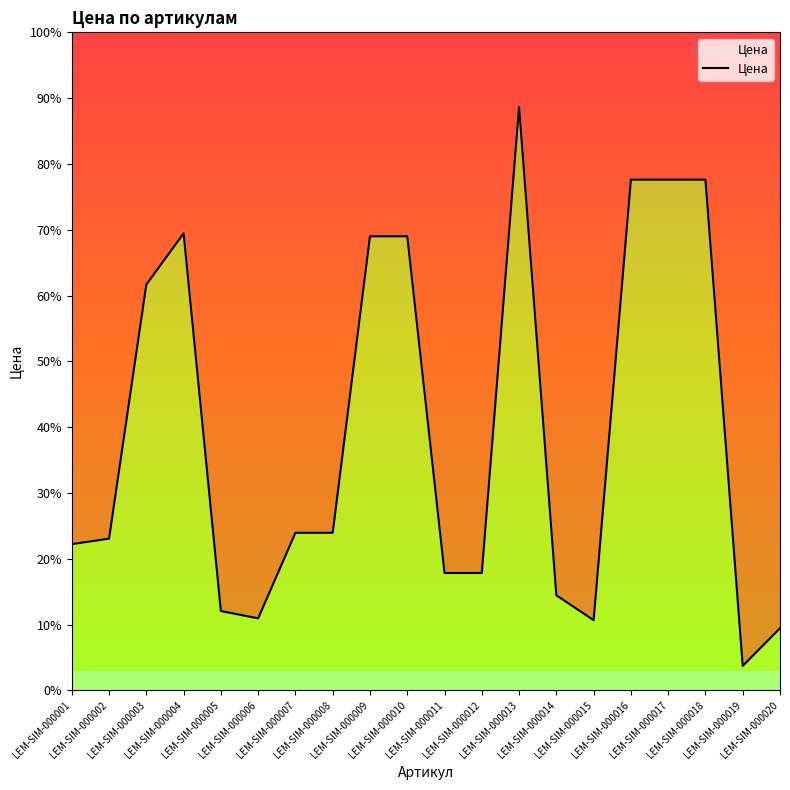

The value at LEM-SIM-000002 is 4150. True or false?

True